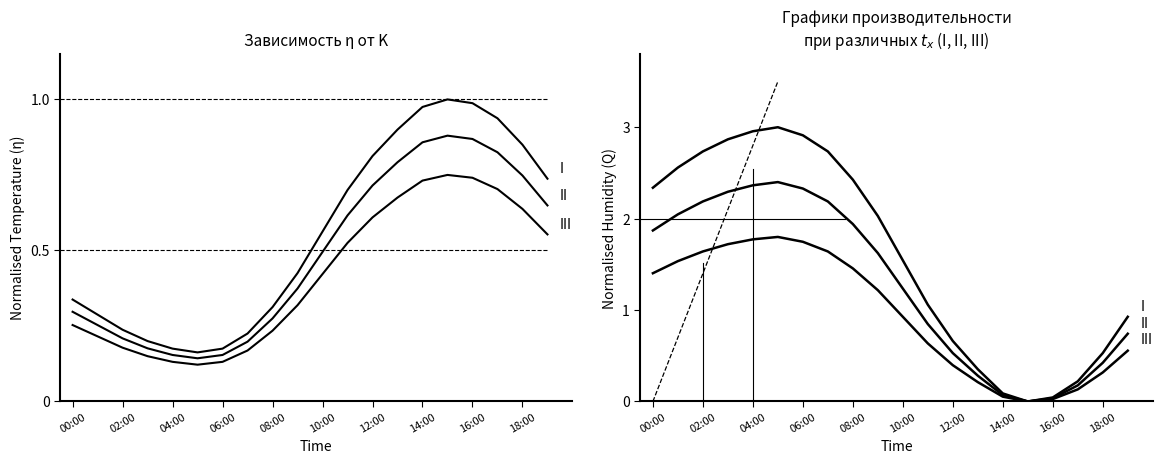

Rank the series at 17 from highest to lowest value.

temperature (I), temperature (II), temperature (III), humidity (I), humidity (II), humidity (III)